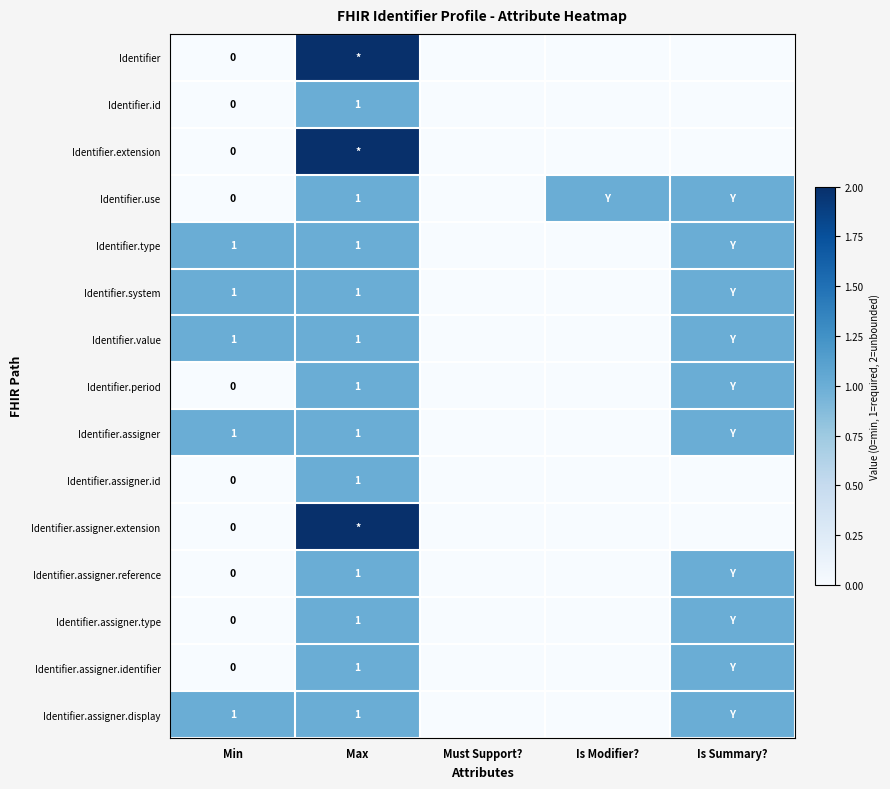

At which category is the sum across all series the highest?

Max